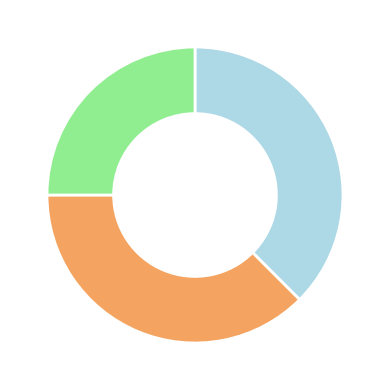

Does any single category account for the majority?

No